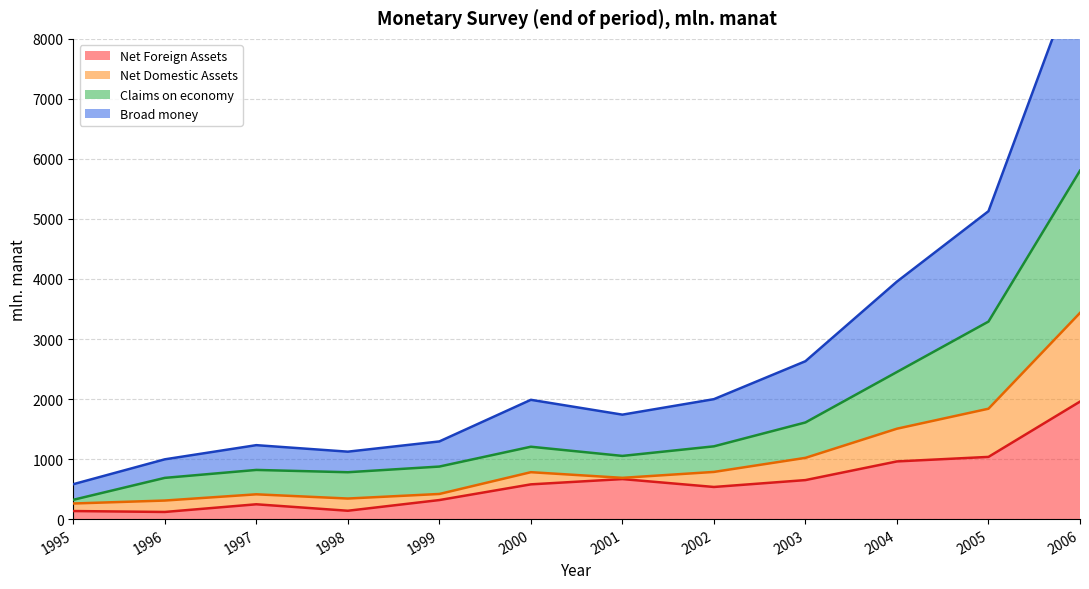

What is the difference between the maximum and minimum values in the Net Foreign Assets series?

1838.4